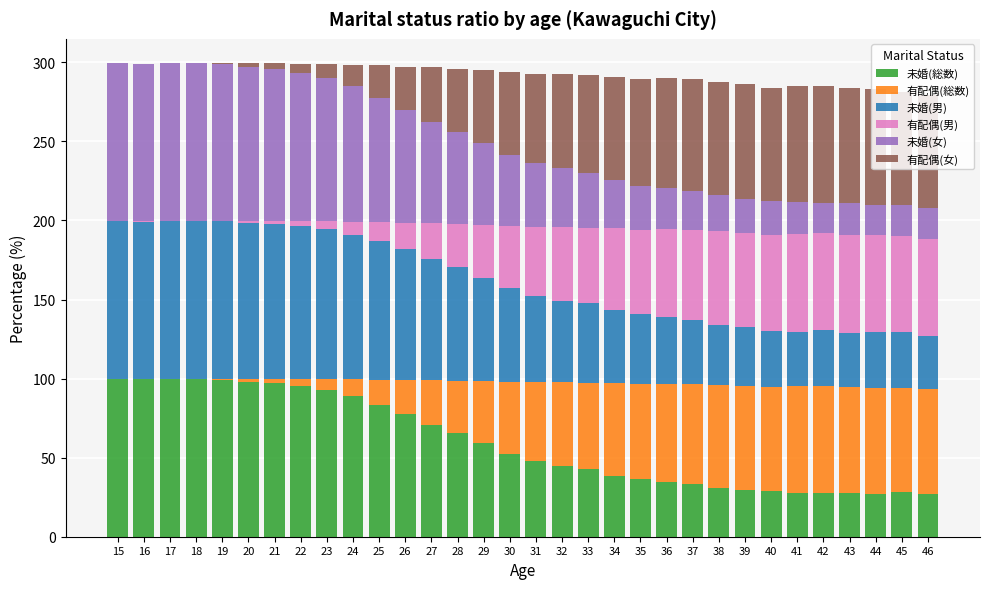

The 未婚(総数) series shows 42.2 at 24. True or false?

False